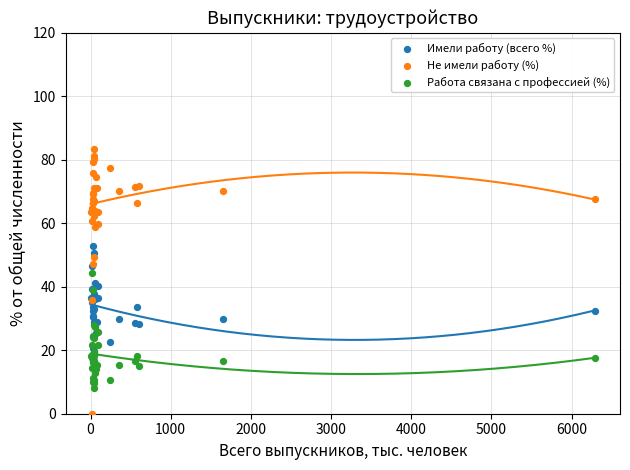

What are all the series names shown in the legend?

Имели работу (всего %), Не имели работу (%), Работа связана с профессией (%)